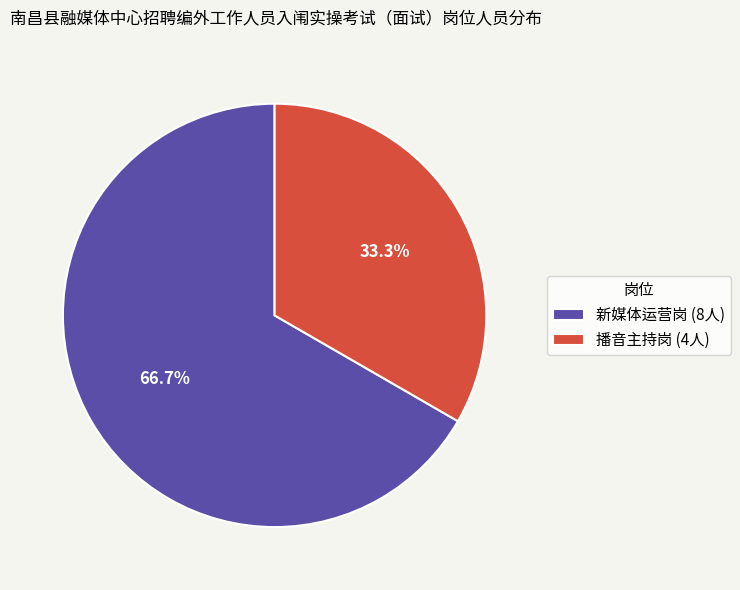

Between 播音主持岗 (4人) and 新媒体运营岗 (8人), which is larger?

新媒体运营岗 (8人)